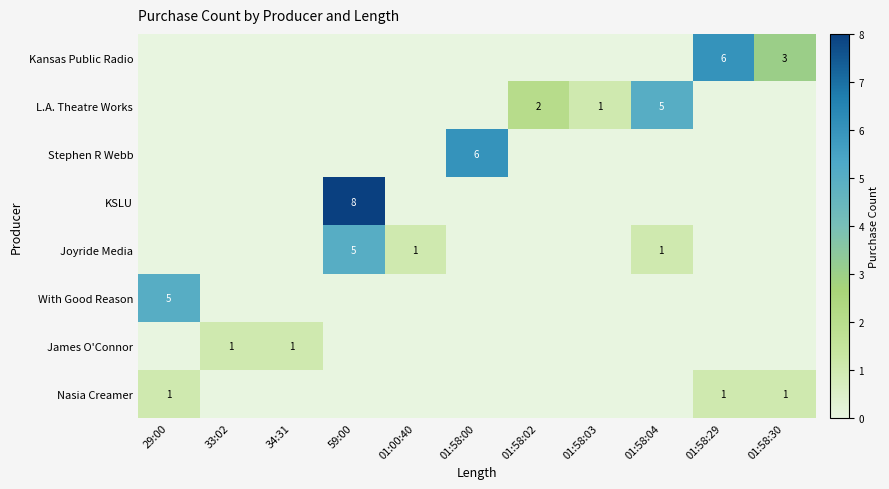

Is it true that James O'Connor equals 0 at 01:58:02?

True